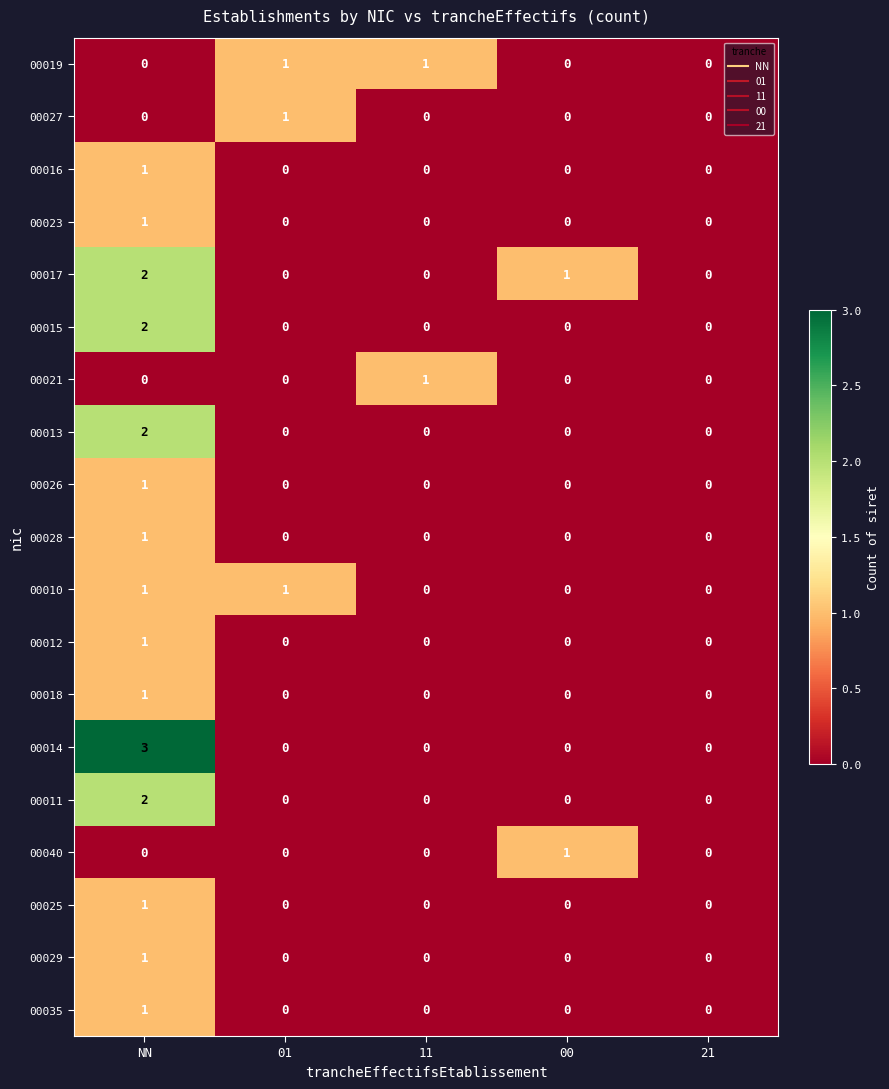

What is the maximum value shown in the chart?

3